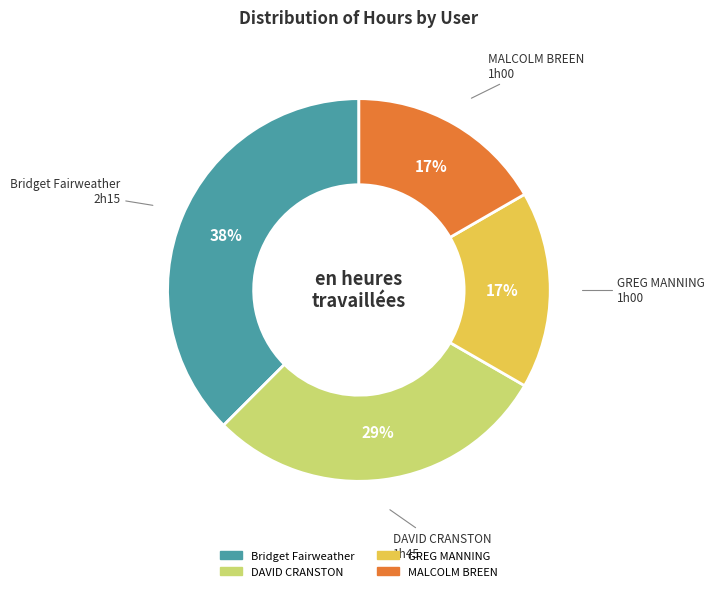

To the nearest percent, what percentage of the pie is GREG MANNING?

17%